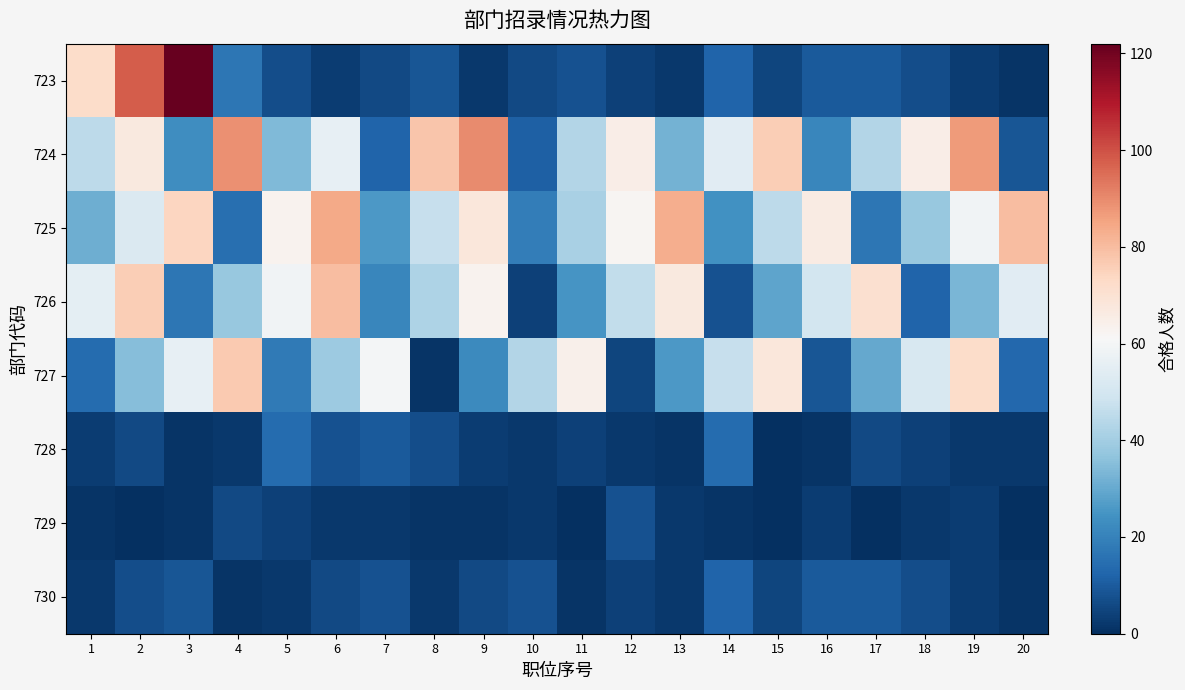

At which category is the sum across all series the highest?

2